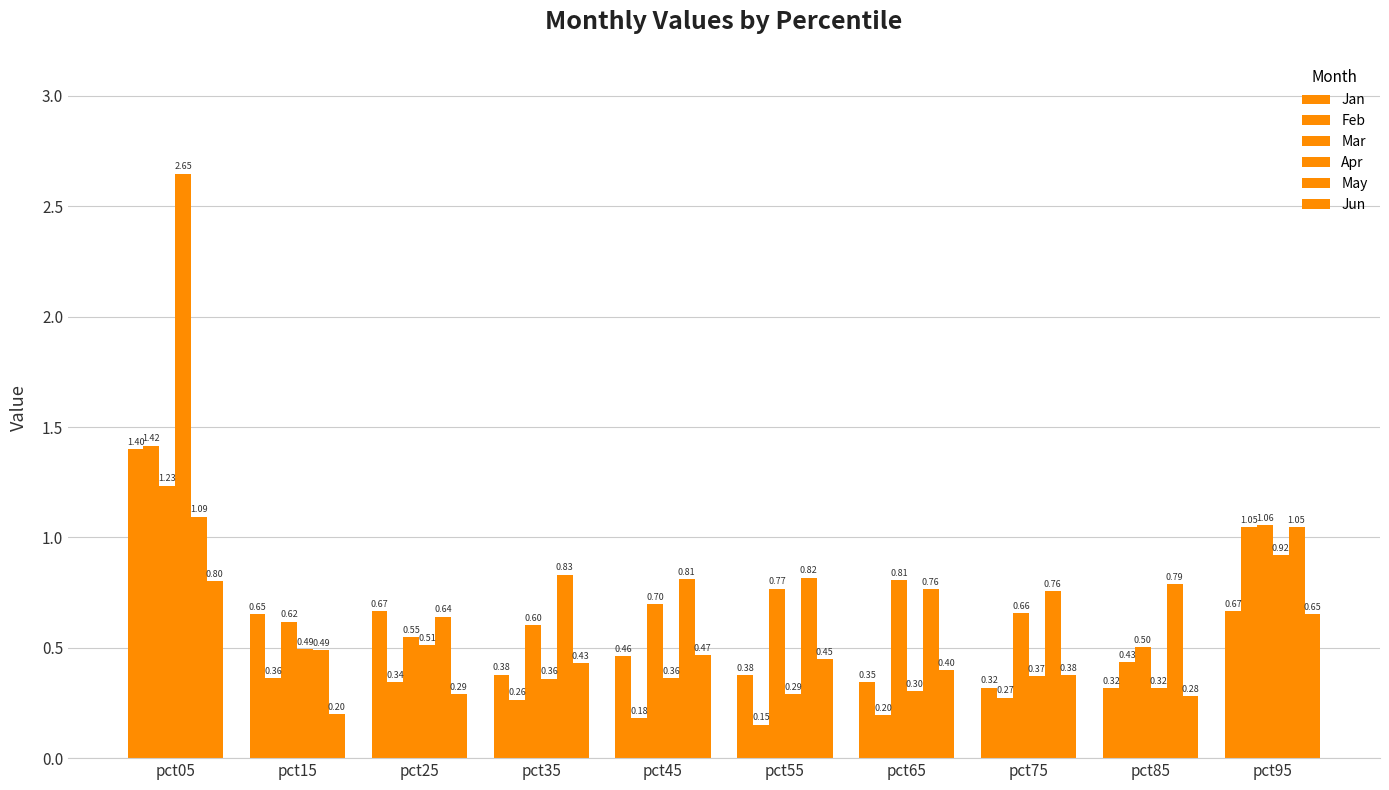

True or false: Jun has a value of 0.1 at pct85.

False